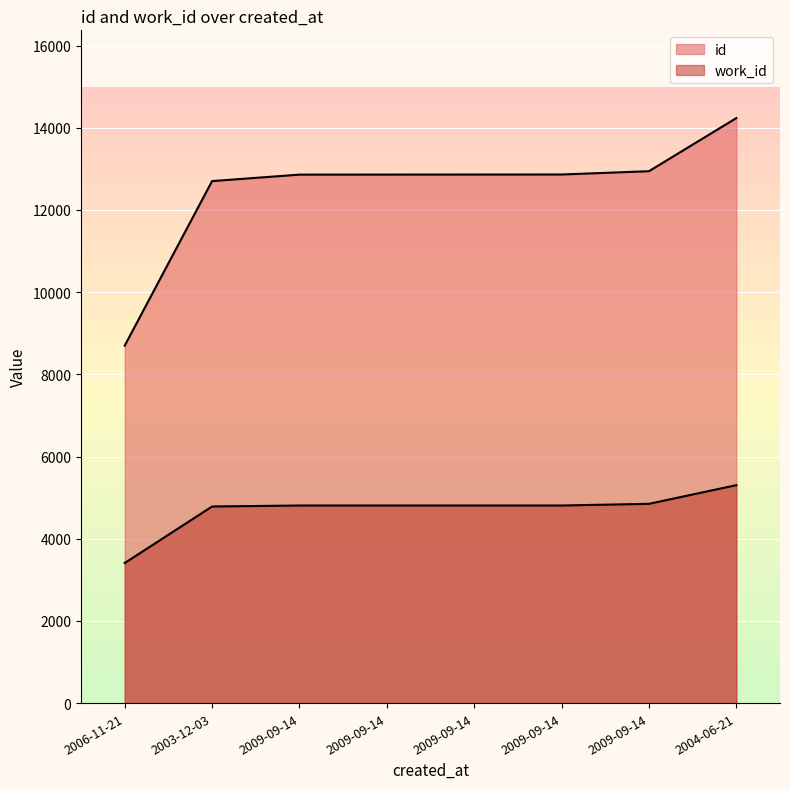

What is the difference between the maximum and minimum values in the work_id series?

1895